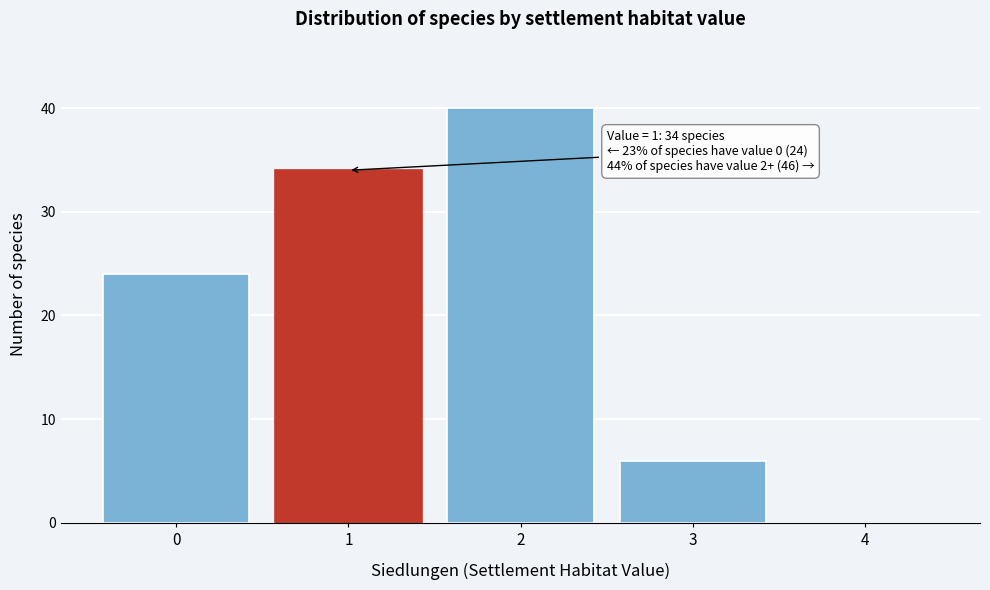

Which range on the x-axis has the tallest bar?

1.5 to 2.5